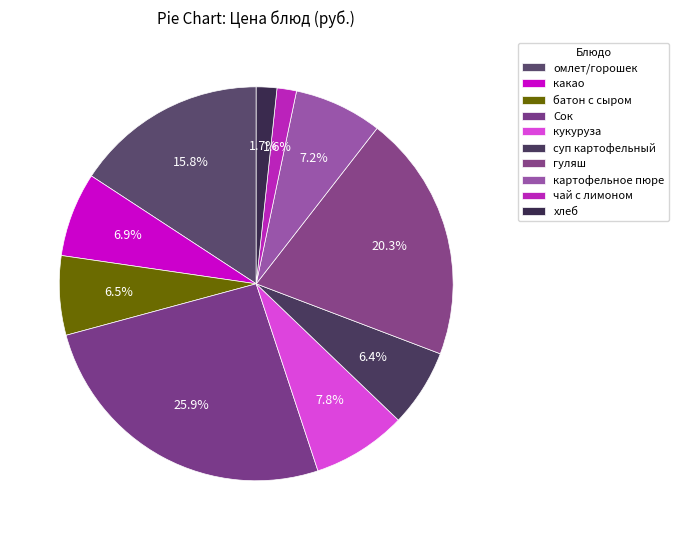

How many slices are in this pie chart?

10